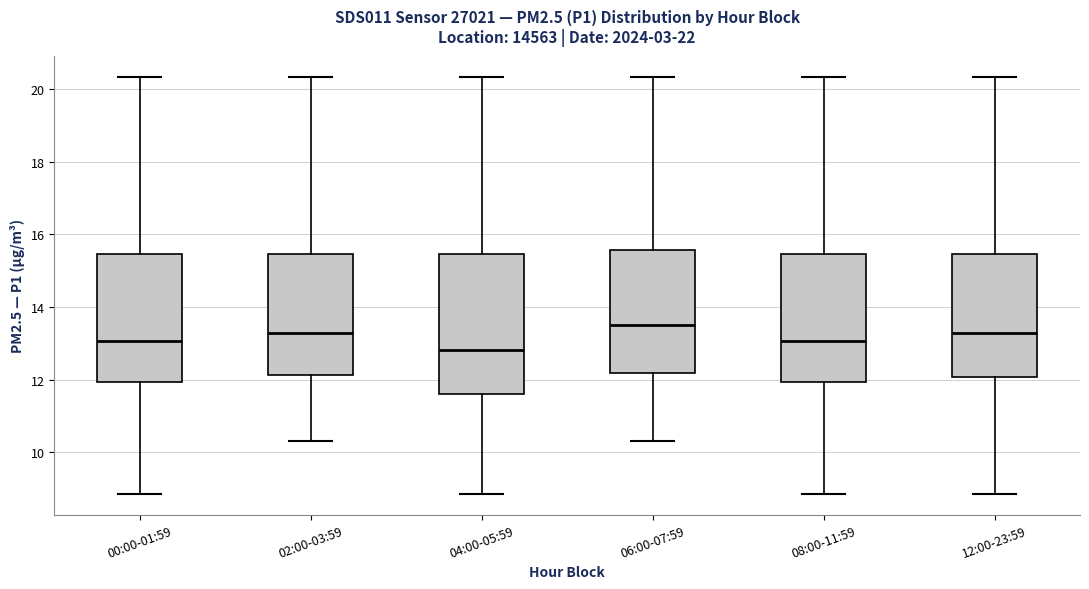

Reading left to right, transcribe this box plot: for each box, give where its median line is, the range the box spans, and where its two whiskers end, as read against the y-axis. The values are not printed on the chart, so give them approximately, as read against the axis.

00:00-01:59: median 13.0, box 12.0 to 15.4, whiskers 8.8 to 20.4
02:00-03:59: median 13.2, box 12.2 to 15.4, whiskers 10.4 to 20.4
04:00-05:59: median 12.8, box 11.6 to 15.4, whiskers 8.8 to 20.4
06:00-07:59: median 13.6, box 12.2 to 15.6, whiskers 10.4 to 20.4
08:00-11:59: median 13.0, box 12.0 to 15.4, whiskers 8.8 to 20.4
12:00-23:59: median 13.2, box 12.0 to 15.4, whiskers 8.8 to 20.4